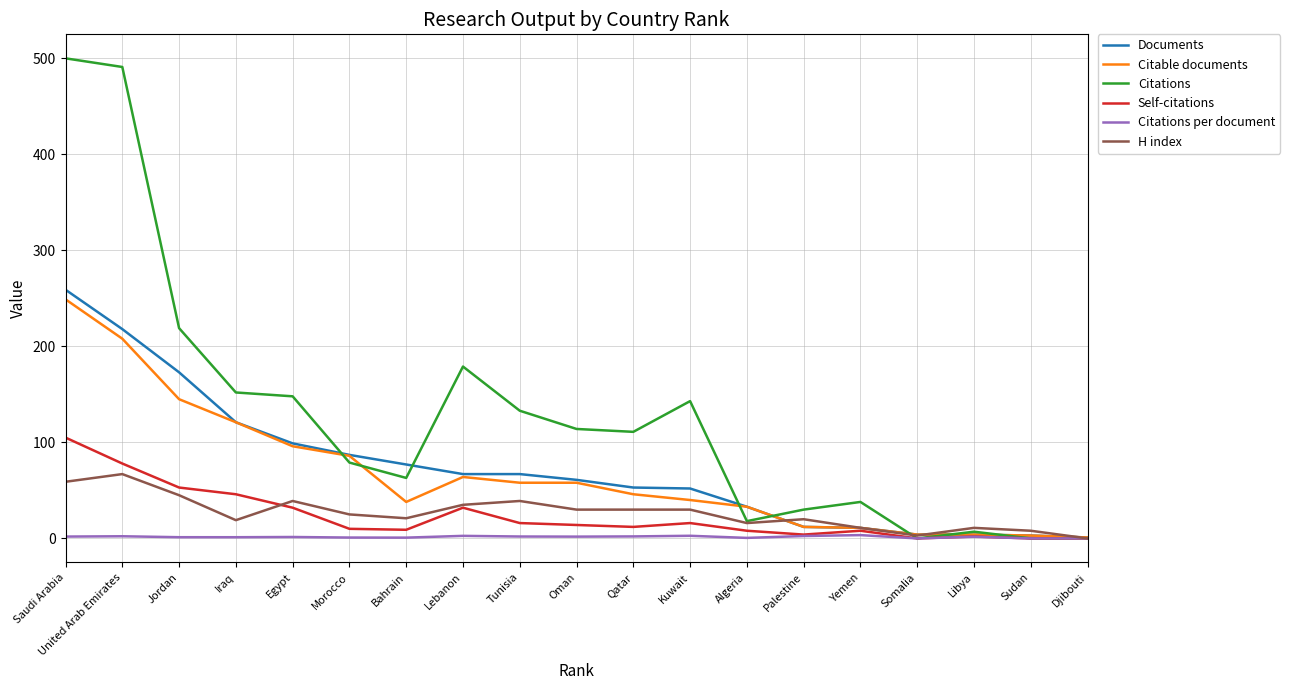

How many lines are shown in the chart?

6